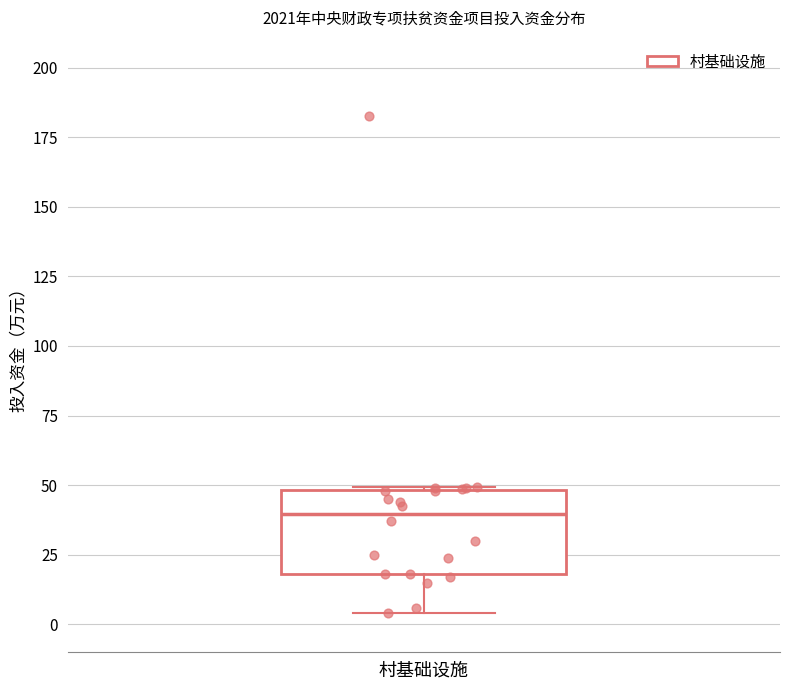

Transcribe this box plot: give where the median line is, the range the box spans, and where the two whiskers end, as read against the y-axis. The values are not printed on the chart, so give them approximately, as read against the axis.

median 40, box 20 to 50, whiskers 5 to 50